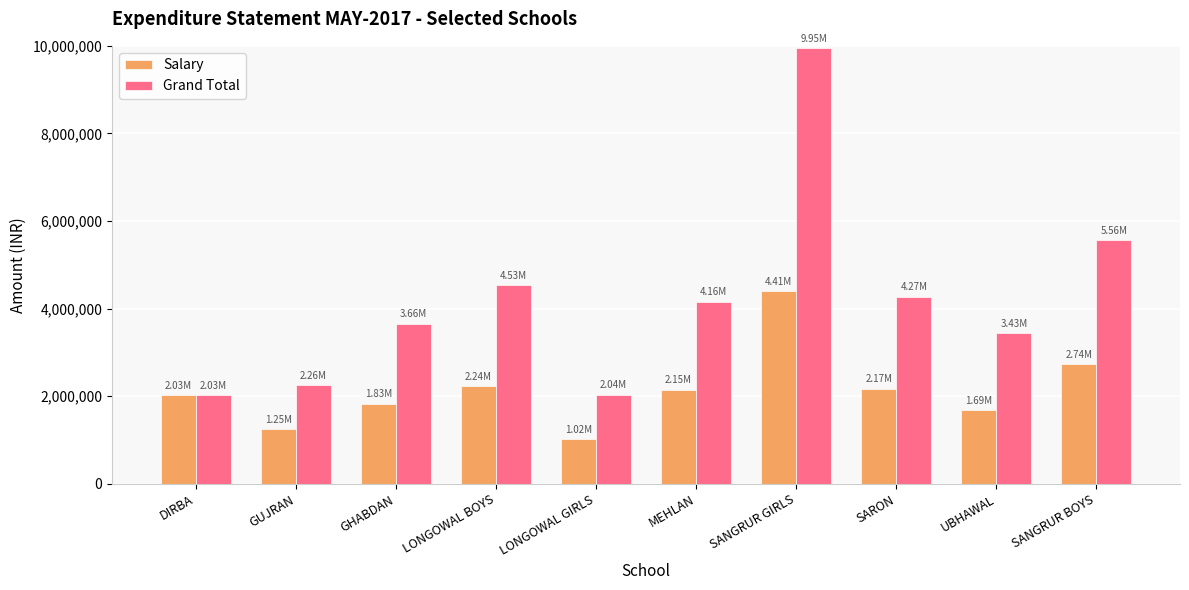

What is the sum of the Salary values at DIRBA and SARON?

4207412